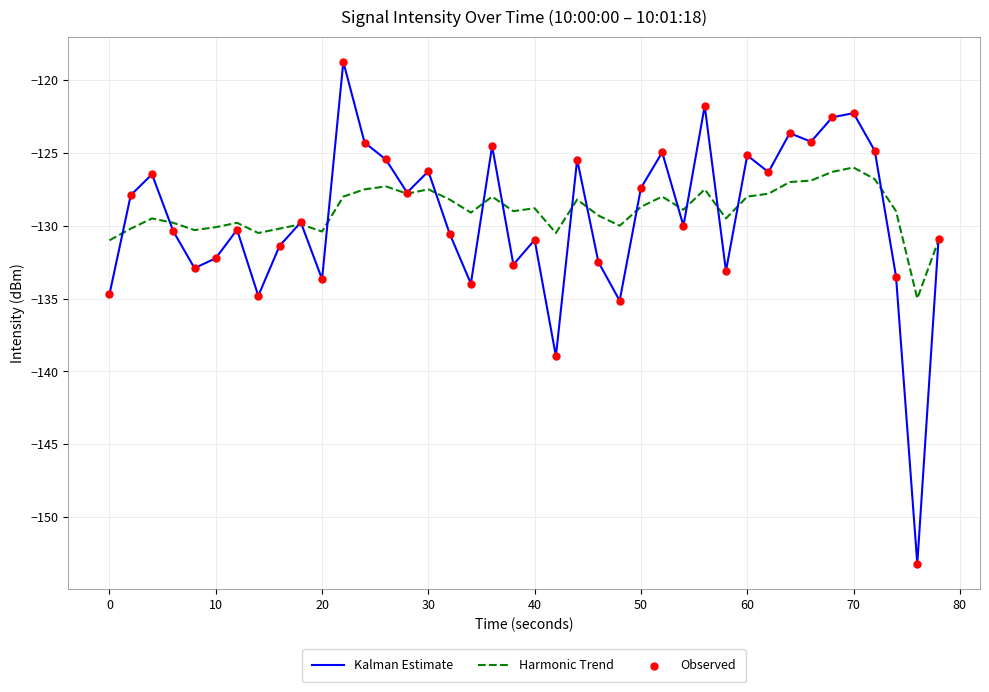

What is the lowest value of the Kalman Estimate series?

-153.2